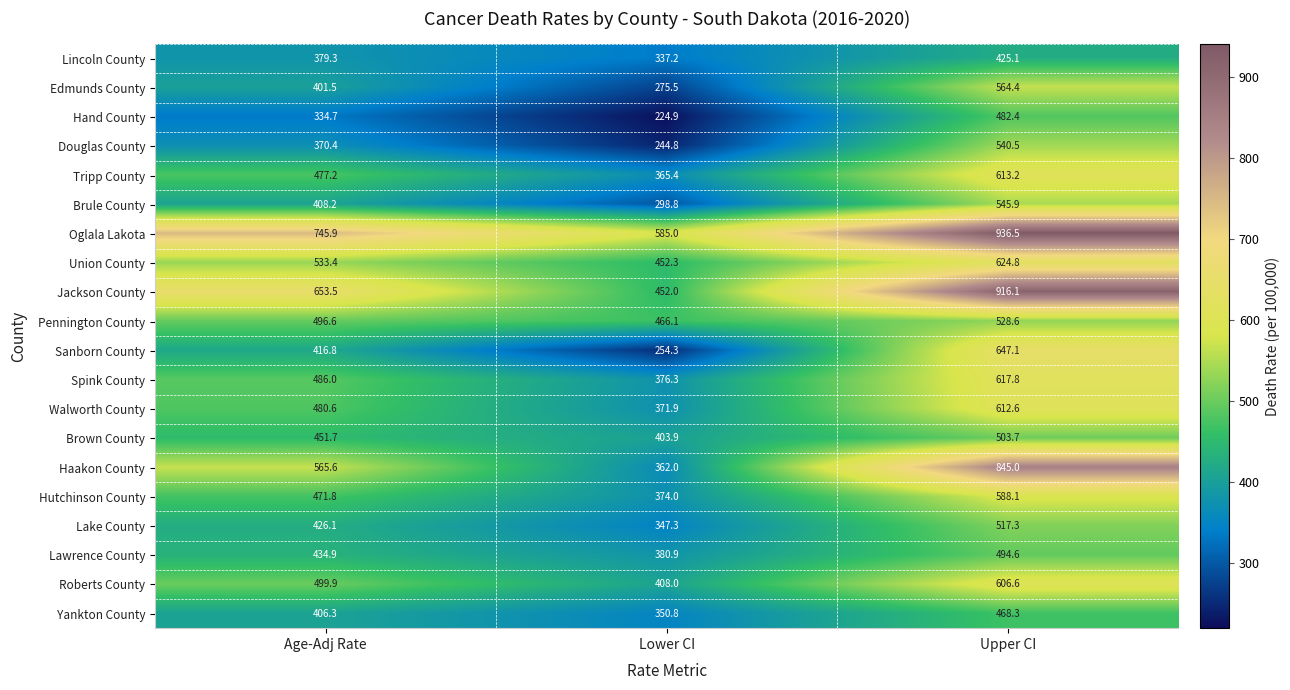

Is it true that Edmunds County equals 477.6 at Lower CI?

False